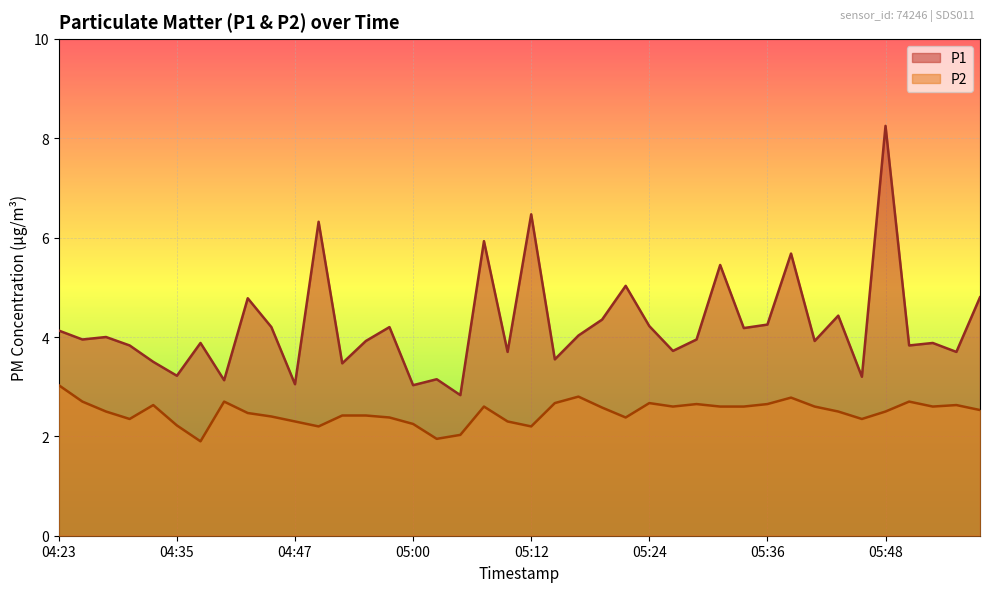

Which has a higher value, 05:46 or 05:38?

05:38